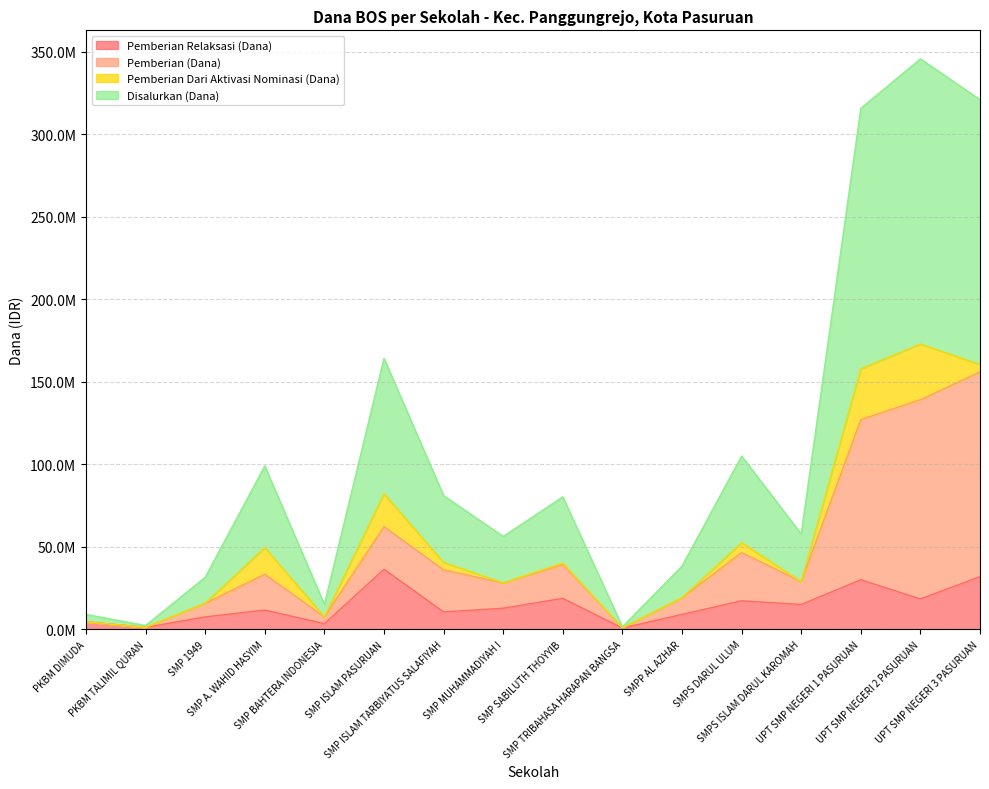

How many interior local peaks does the Pemberian (Dana) series have?

4